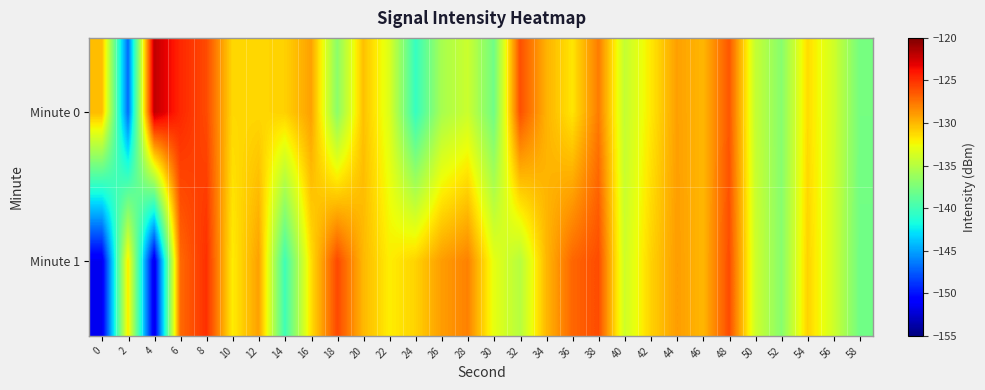

Reading left to right, transcribe all the data shown in this chart.

Minute 0: 0=-130.1	2=-146.9	4=-122.0	6=-124.6	8=-126.0	10=-131.2	12=-131.2	14=-130.9	16=-129.1	18=-136.8	20=-130.3	22=-133.4	24=-140.5	26=-135.6	28=-134.2	30=-138.0	32=-126.1	34=-129.8	36=-131.7	38=-127.8	40=-134.4	42=-131.8	44=-129.1	46=-130.0	48=-126.4	50=-134.4	52=-137.0	54=-131.4	56=-133.9	58=-137.8
Minute 1: 0=-151.5	2=-131.9	4=-151.8	6=-127.1	8=-124.9	10=-131.9	12=-129.2	14=-140.0	16=-131.5	18=-125.9	20=-130.0	22=-132.0	24=-131.0	26=-129.0	28=-128.0	30=-133.0	32=-135.0	34=-130.0	36=-127.0	38=-126.0	40=-134.0	42=-131.0	44=-129.0	46=-130.0	48=-126.0	50=-134.0	52=-137.0	54=-131.0	56=-134.0	58=-138.0